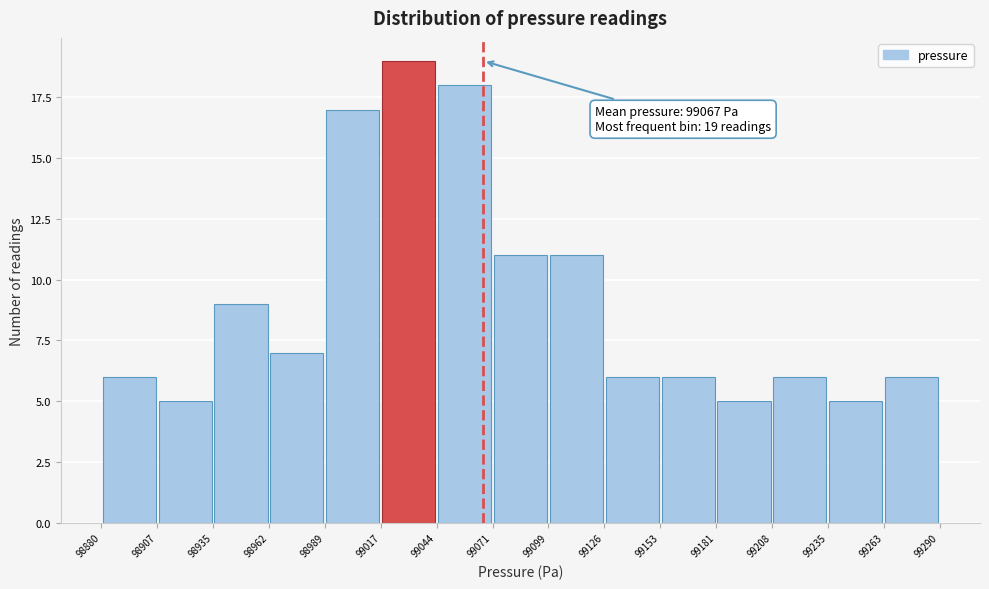

Which range on the x-axis has the tallest bar?

99017 to 99044